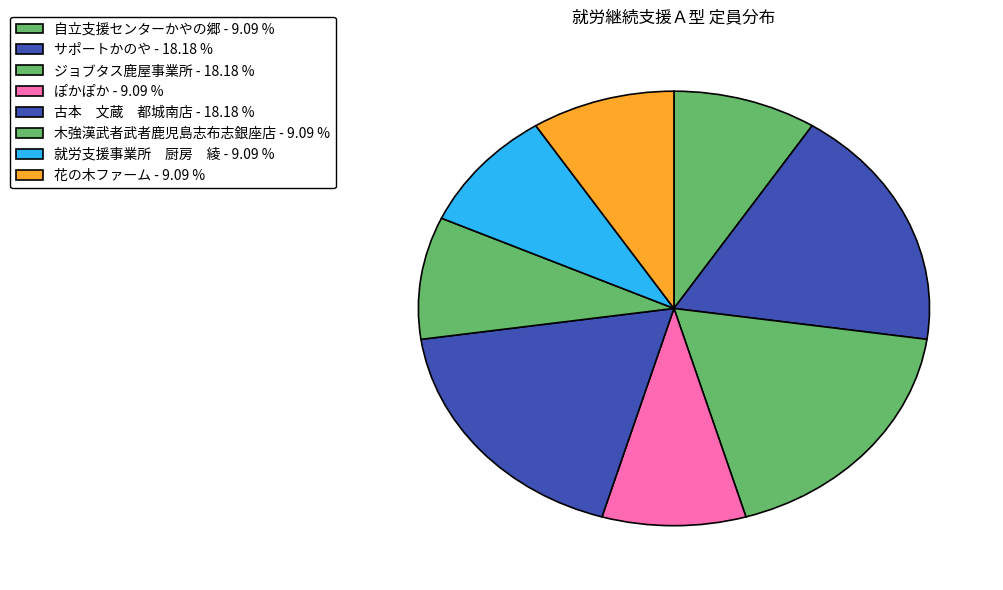

To the nearest percent, what portion does 自立支援センターかやの郷 represent?

9%